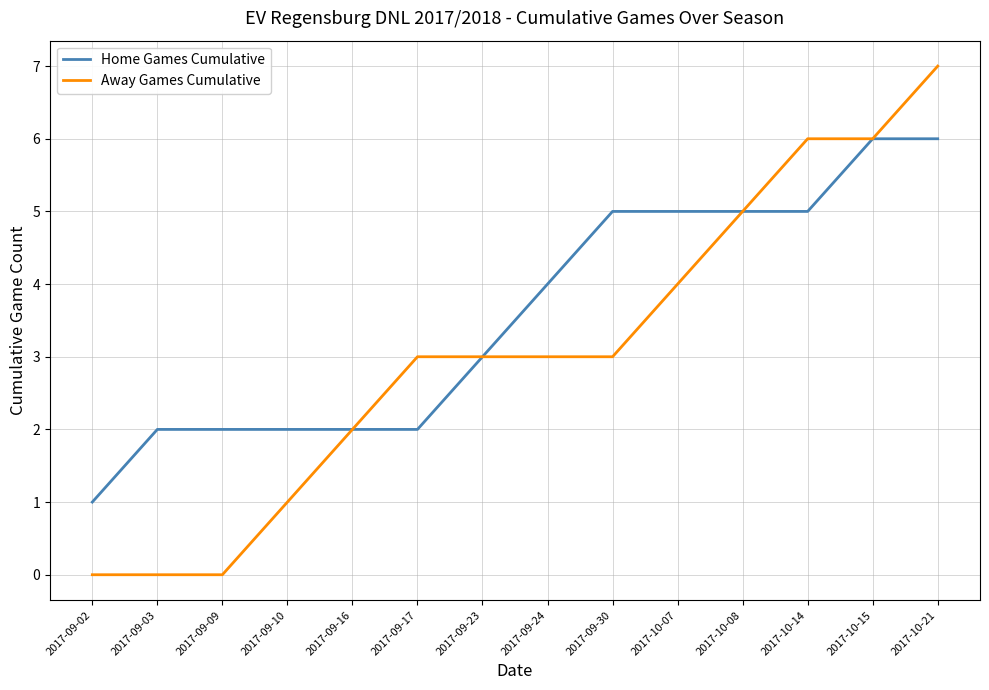

List the series in order of their overall mean, highest first.

Home Games Cumulative, Away Games Cumulative